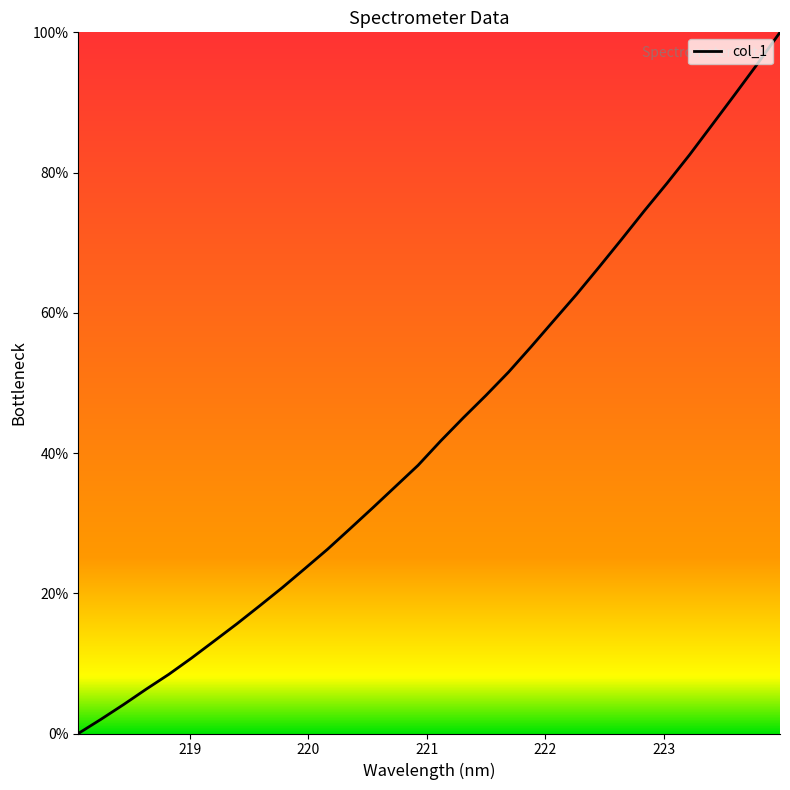

What is the greatest value displayed?

100.0